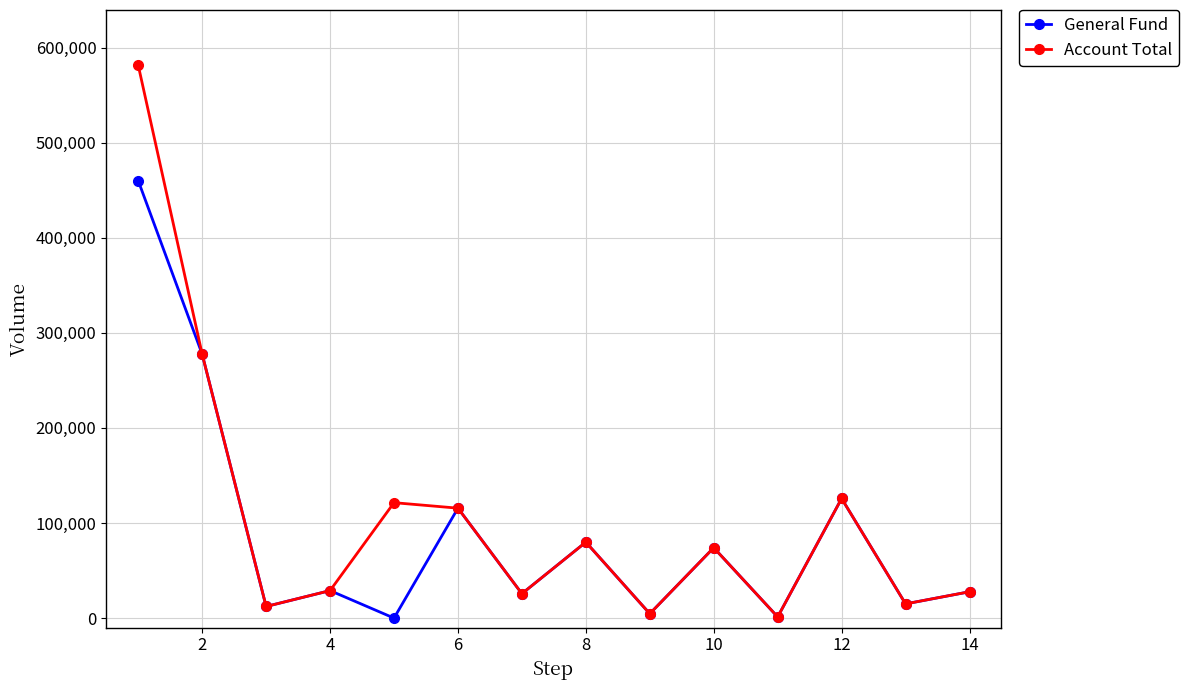

Which series has the largest total across all categories?

Account Total